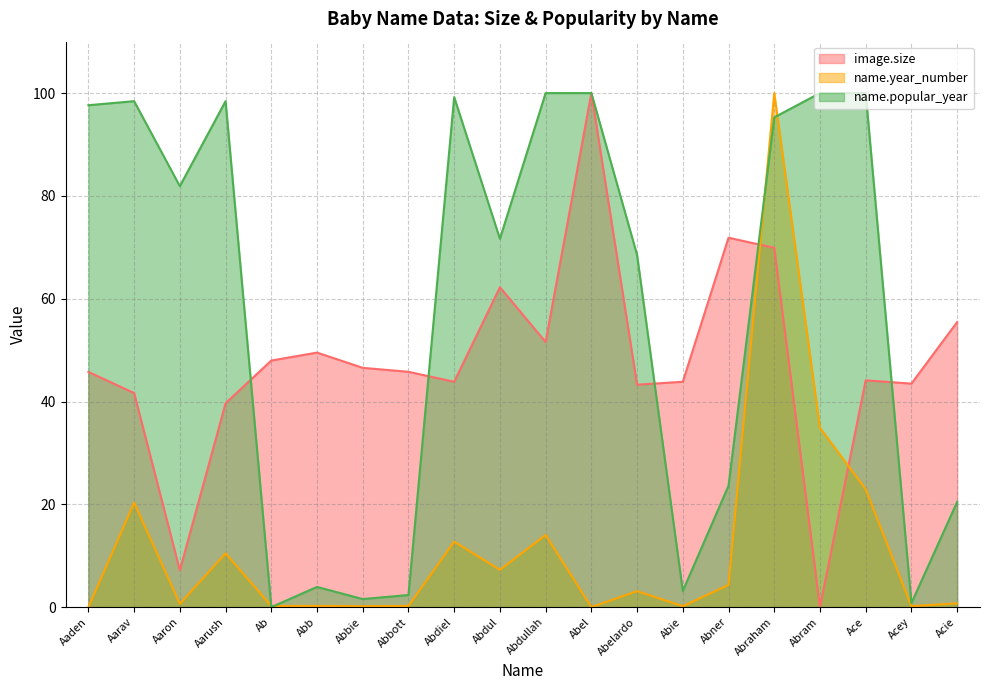

What is the sum of the image.size values at Abelardo and Abbott?

89.1